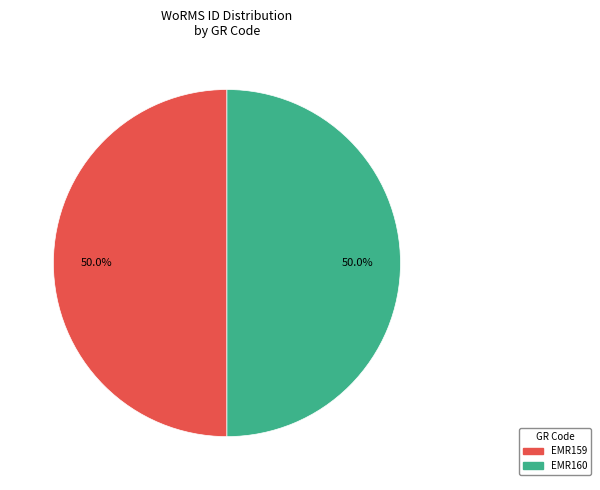

Do EMR159 and EMR160 together represent more than half of the pie?

Yes